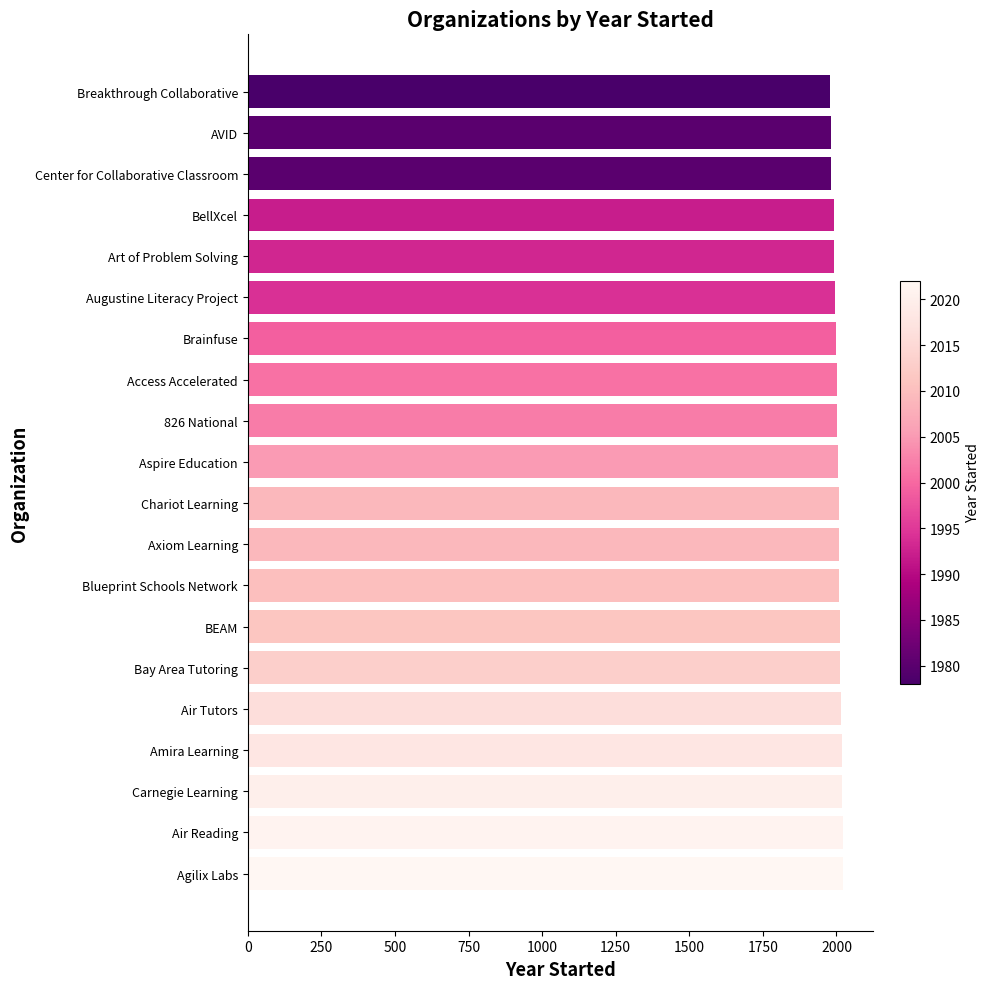

How many data points are less than 2009?

10